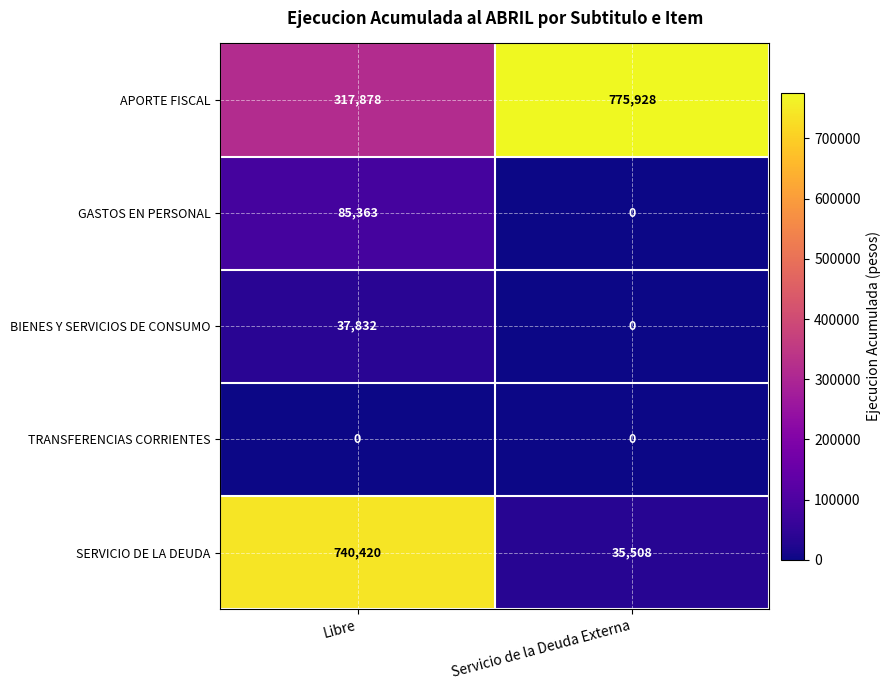

What is the sum of the BIENES Y SERVICIOS DE CONSUMO values at Servicio de la Deuda Externa and Libre?

37832